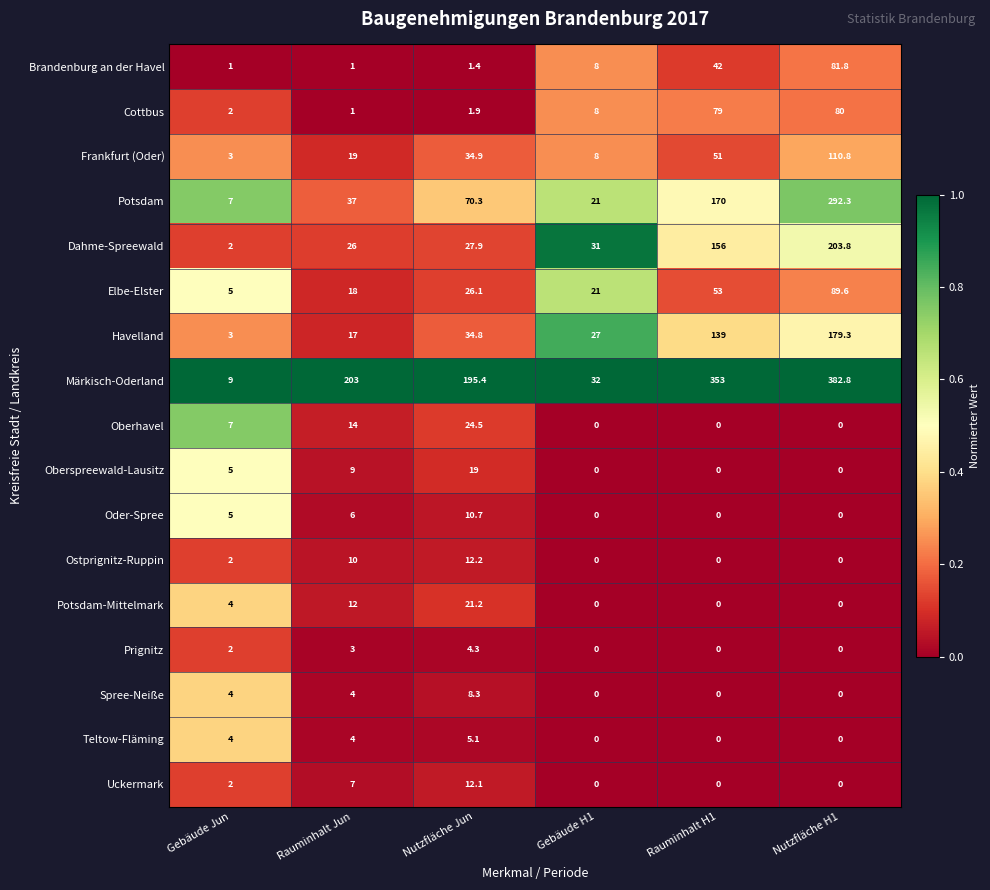

The Ostprignitz-Ruppin series shows -6.5 at Nutzfläche H1. True or false?

False